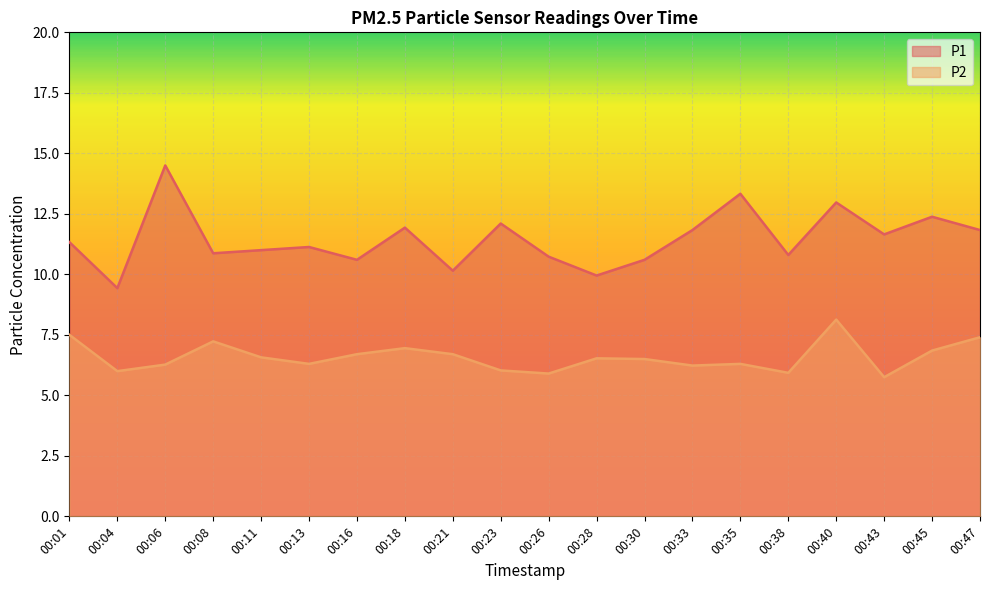

What is the difference between the P2 values at 00:33 and 00:45?

0.6